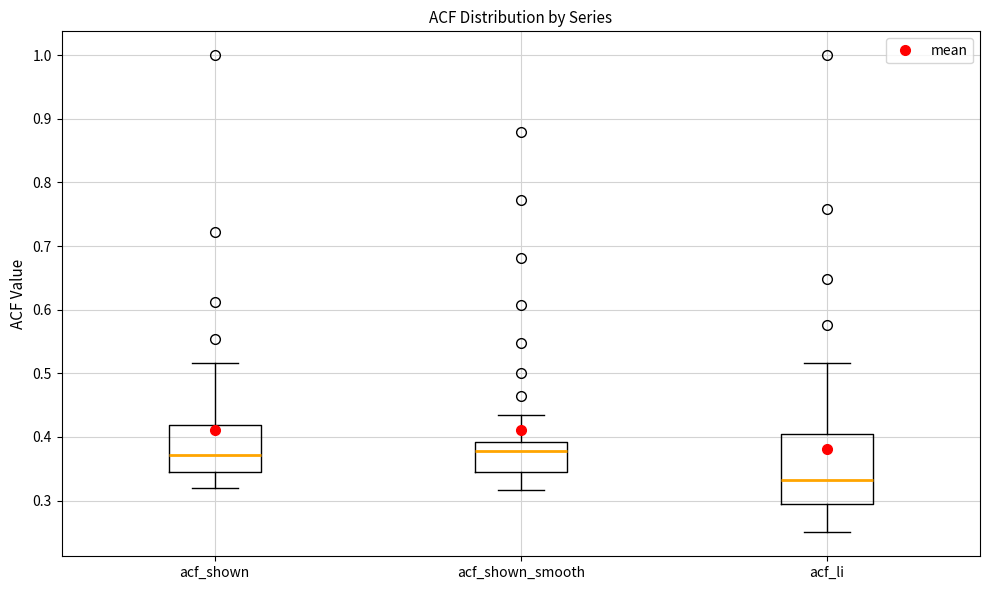

Reading left to right, transcribe this box plot: for each box, give where its median line is, the range the box spans, and where its two whiskers end, as read against the y-axis. The values are not printed on the chart, so give them approximately, as read against the axis.

acf_shown: median 0.37, box 0.35 to 0.42, whiskers 0.32 to 0.52
acf_shown_smooth: median 0.38, box 0.35 to 0.39, whiskers 0.32 to 0.44
acf_li: median 0.33, box 0.29 to 0.41, whiskers 0.25 to 0.52